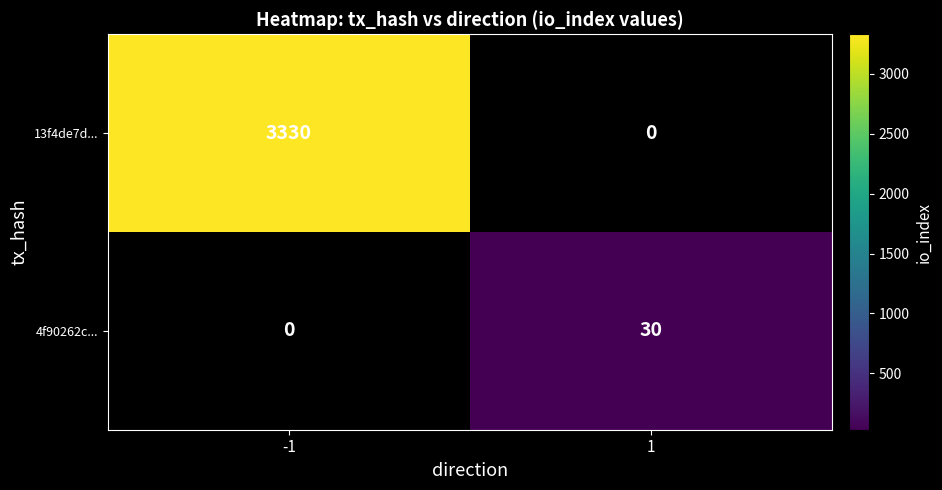

Which category has the lowest value across all series?

1